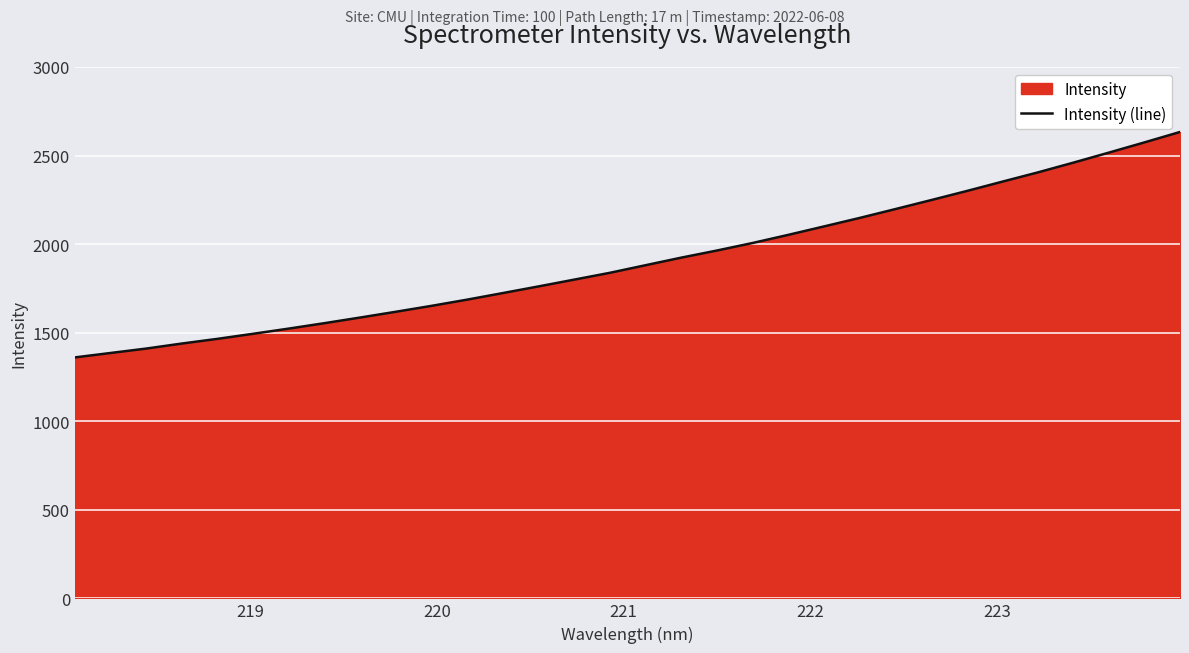

What is the smallest value displayed?

1360.5